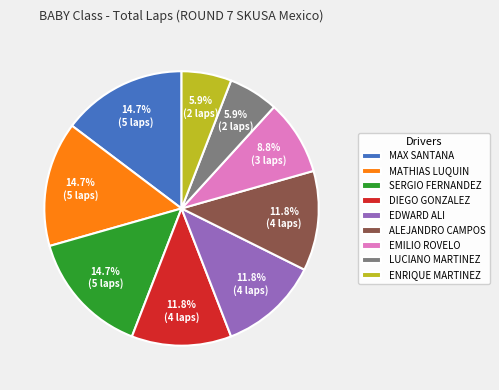

Which has a higher value, EMILIO ROVELO or MATHIAS LUQUIN?

MATHIAS LUQUIN